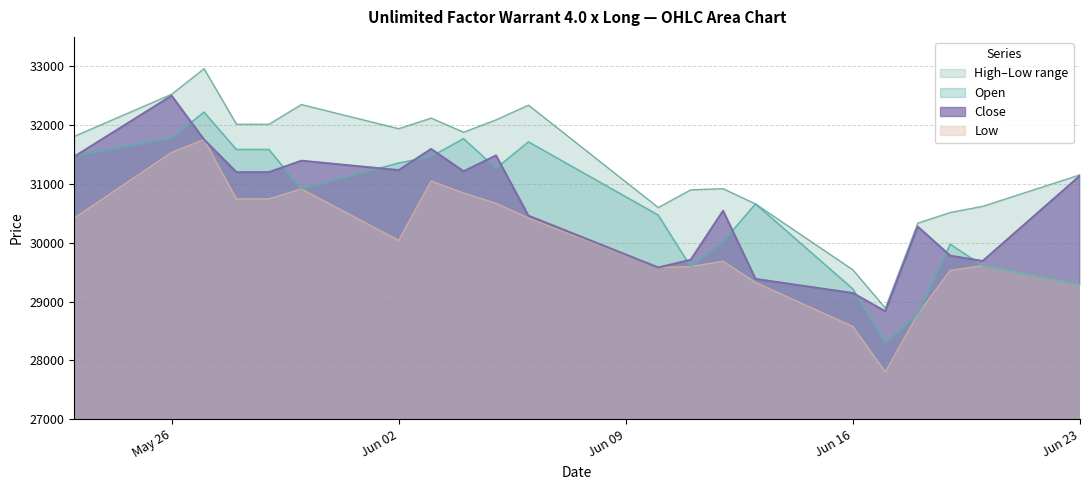

Rank the series at 03.06.2025 from highest to lowest value.

High, Close, Open, Low